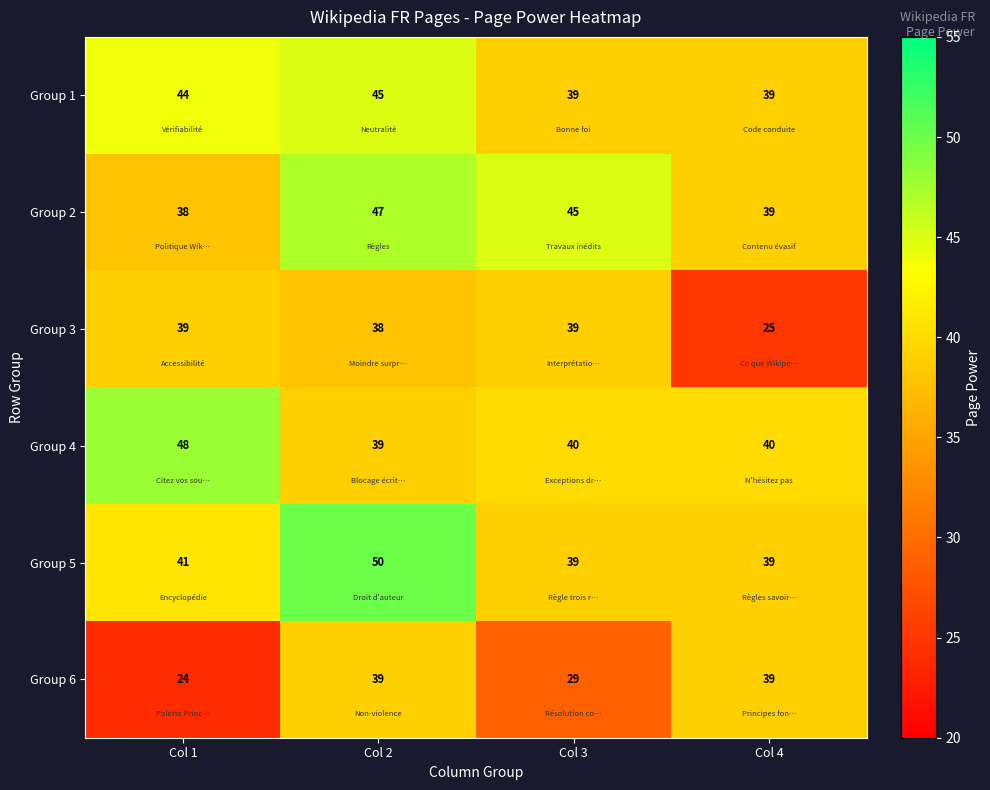

At Col 1, list the series in order from largest to smallest.

Group 4, Group 1, Group 5, Group 3, Group 2, Group 6